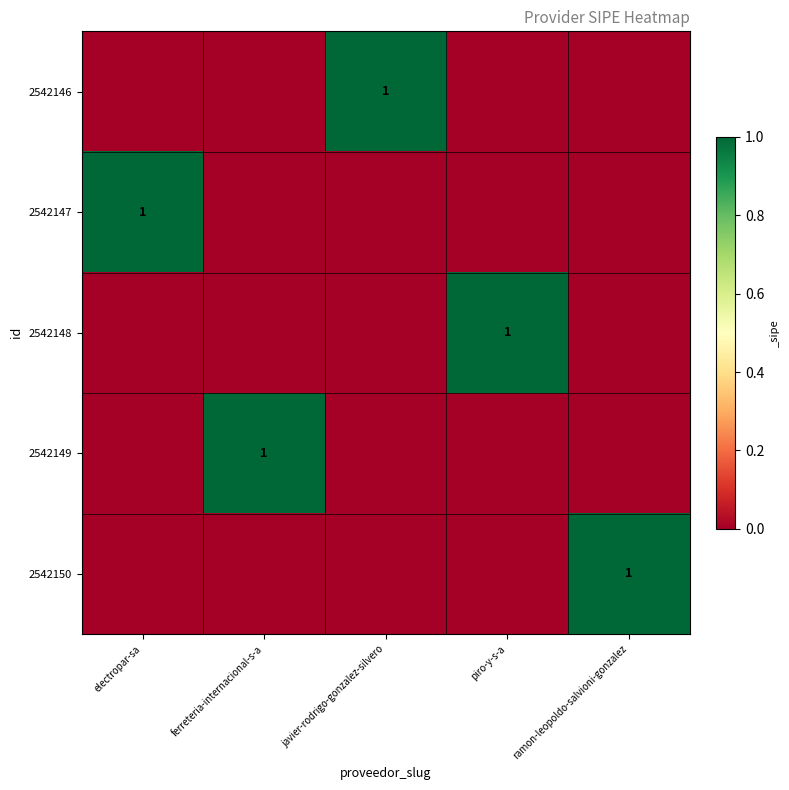

Which has a higher value, electropar-sa or ramon-leopoldo-salvioni-gonzalez?

electropar-sa